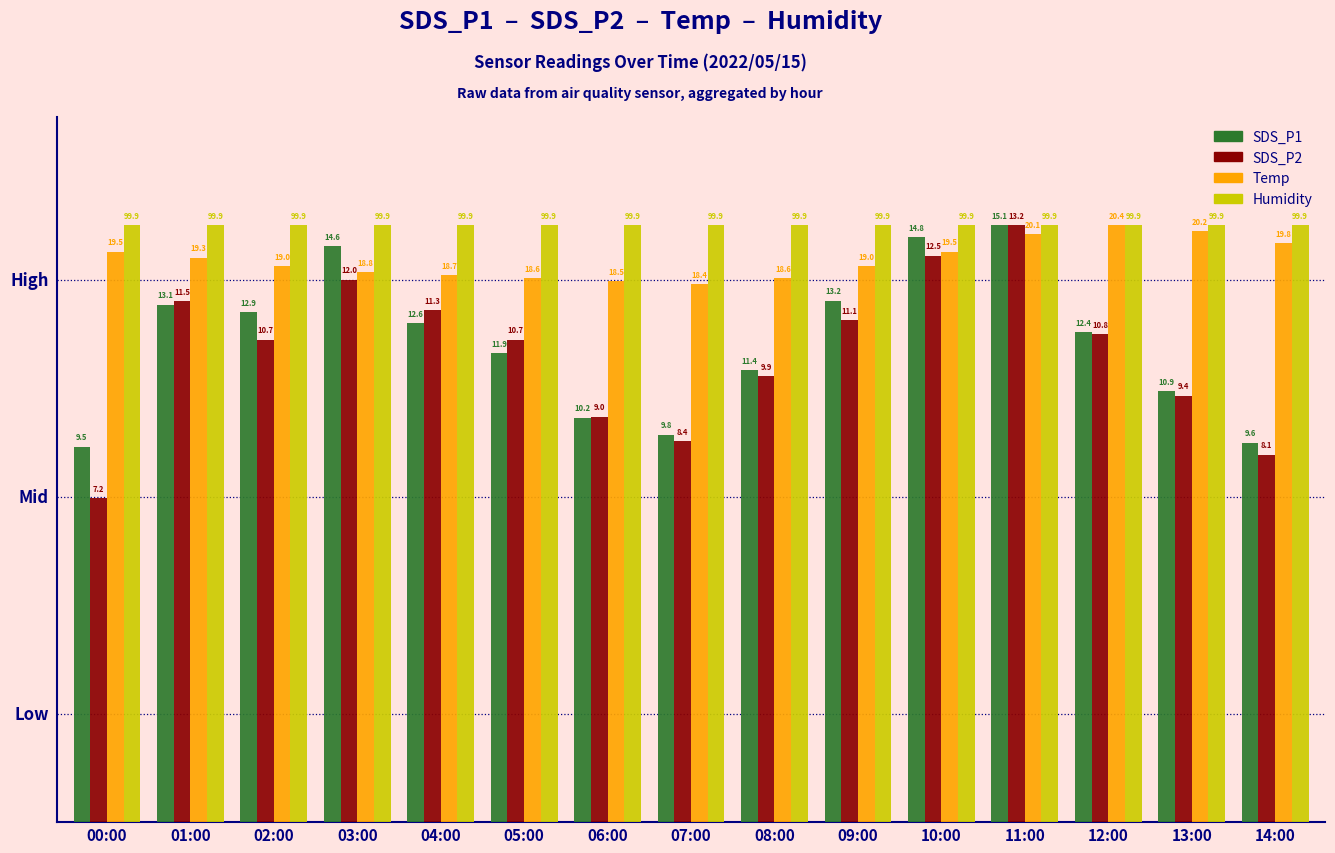

What are all the series names shown in the legend?

SDS_P1, SDS_P2, Temp, Humidity